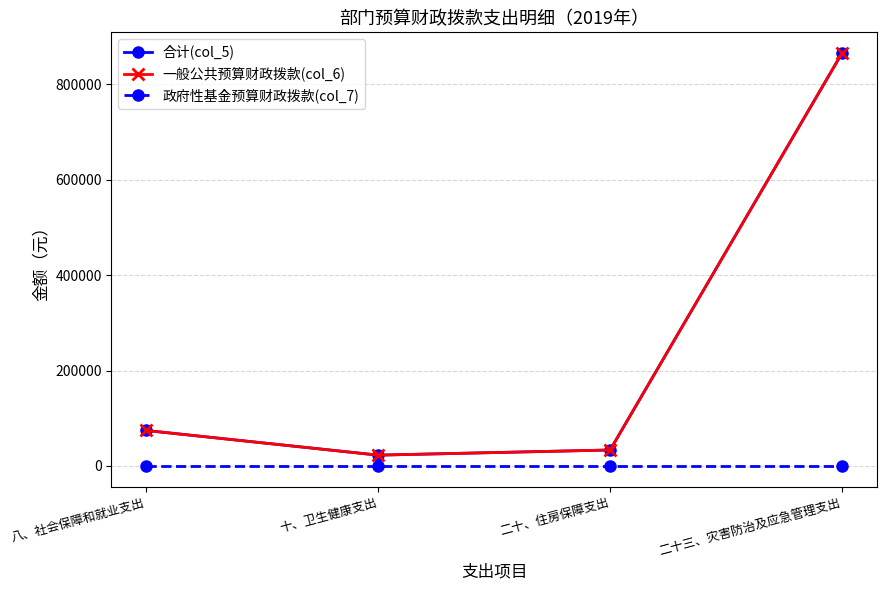

Does the chart display data point markers on the line(s)?

Yes